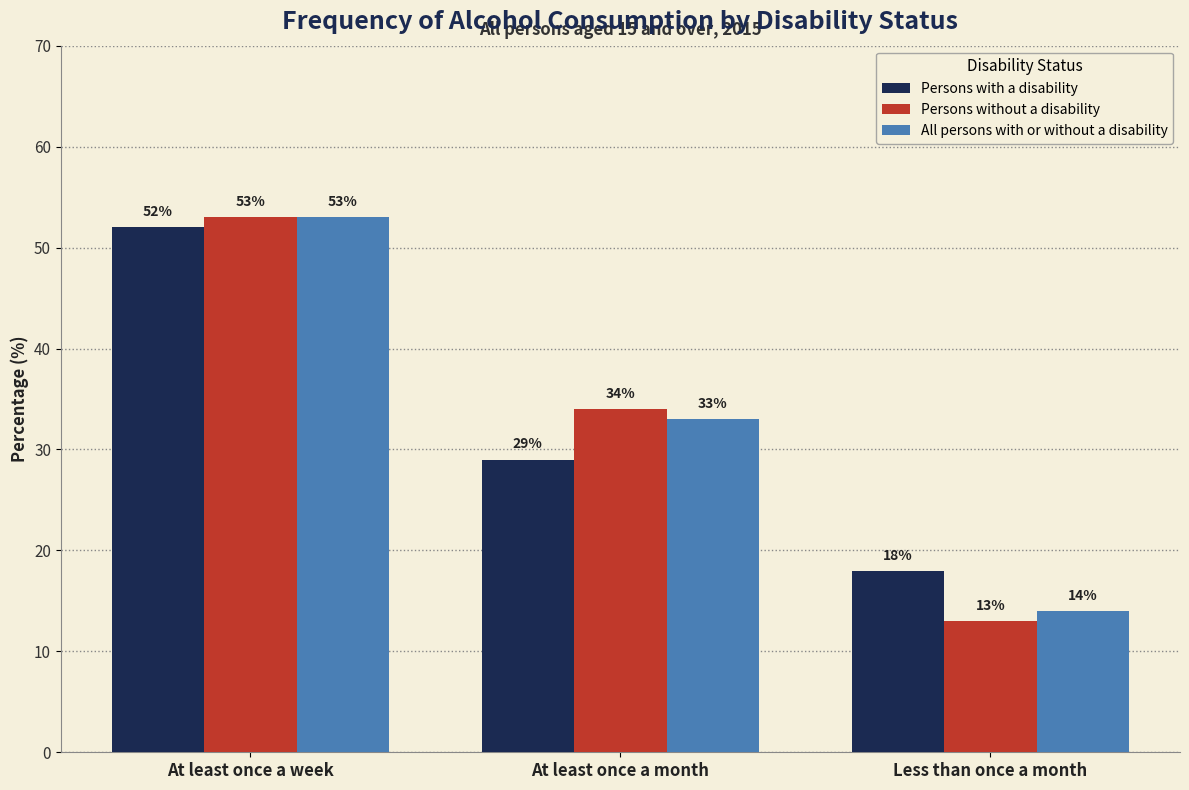

Is the value of Persons without a disability at At least once a week greater than the value of Persons with a disability at At least once a month?

Yes